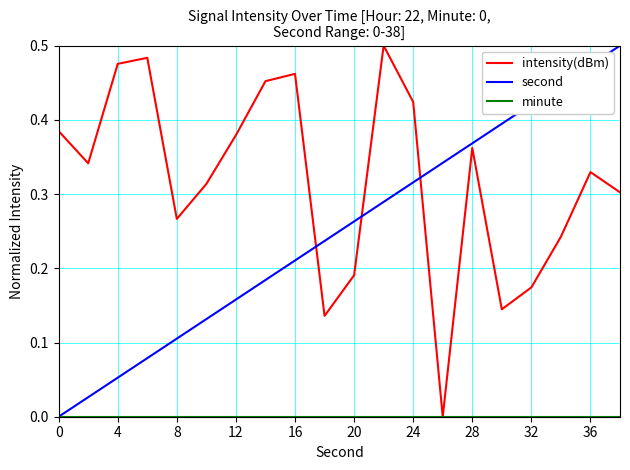

Which series ends up on top after the final intersection of intensity(dBm) and second?

second